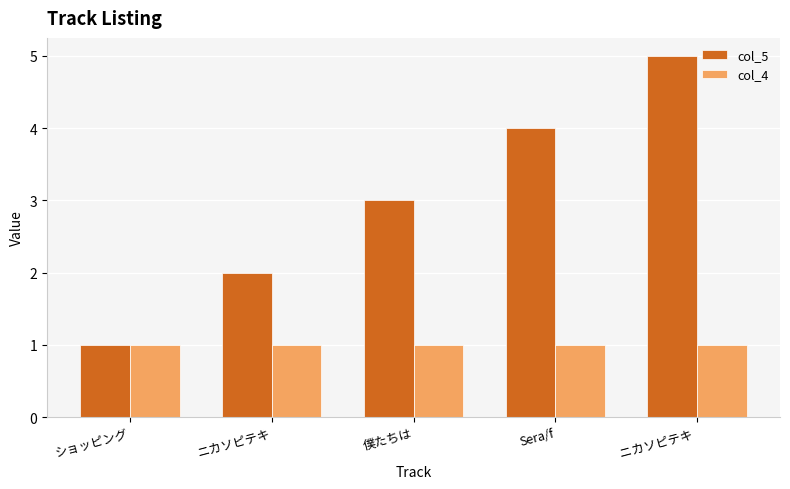

What is the sum of all col_5 values?

15